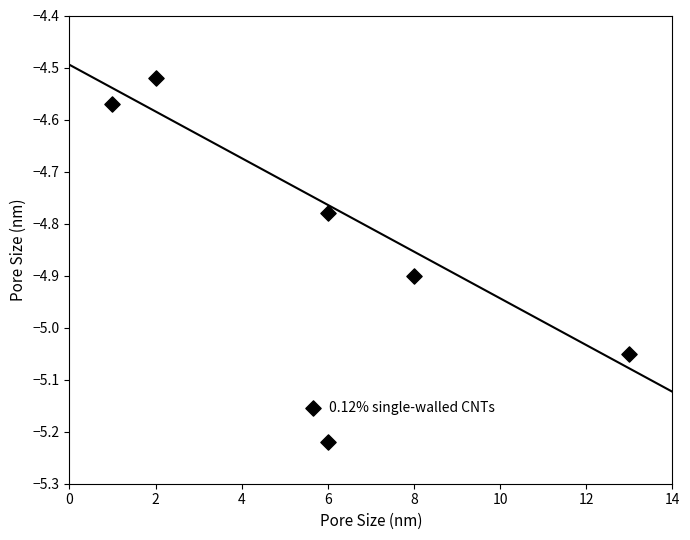

What is the range of Y values (max minus min)?

0.7